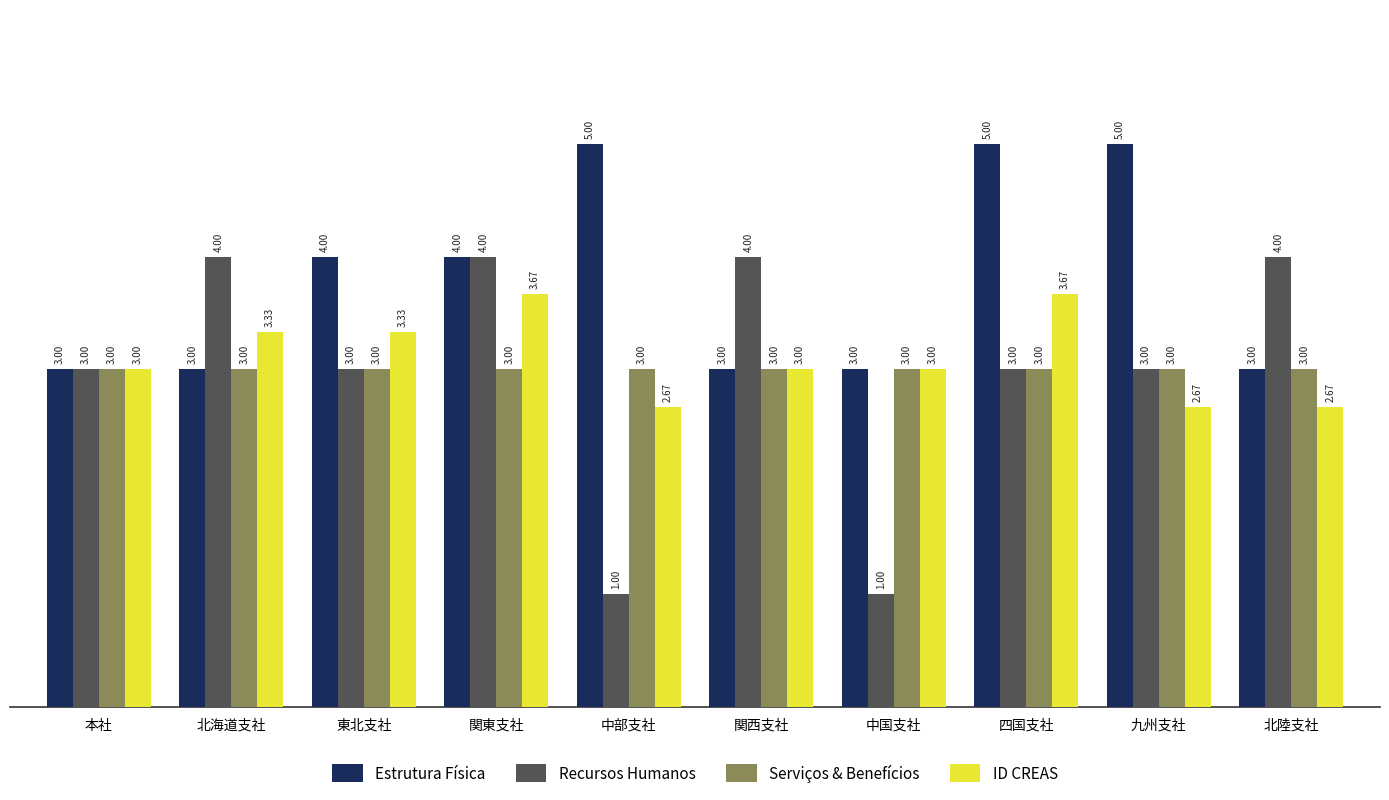

Between 関西支社 and 北陸支社, which series saw the biggest shift?

ID CREAS